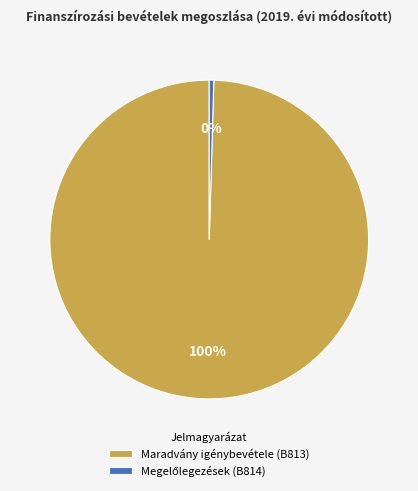

To the nearest percent, what is the average slice percentage?

50%